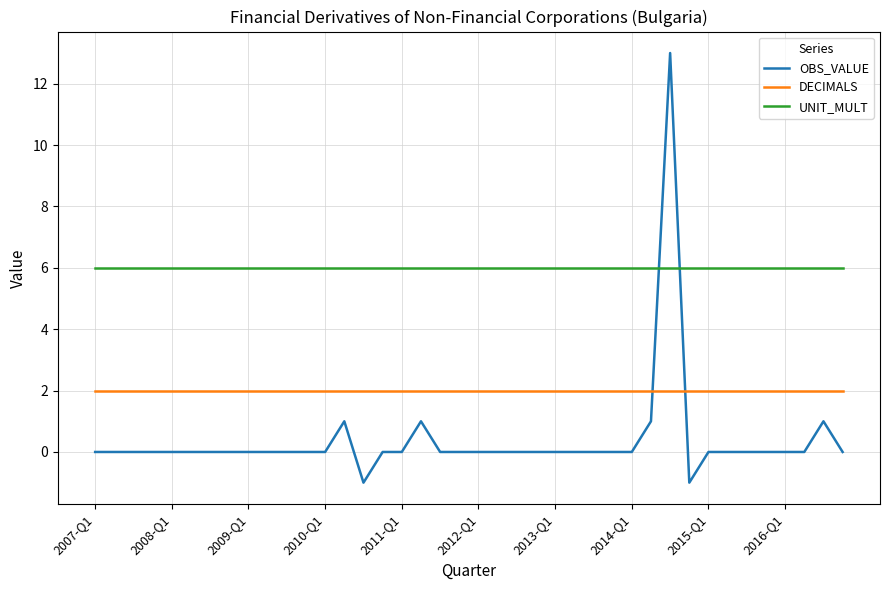

What is the smallest value displayed?

-1